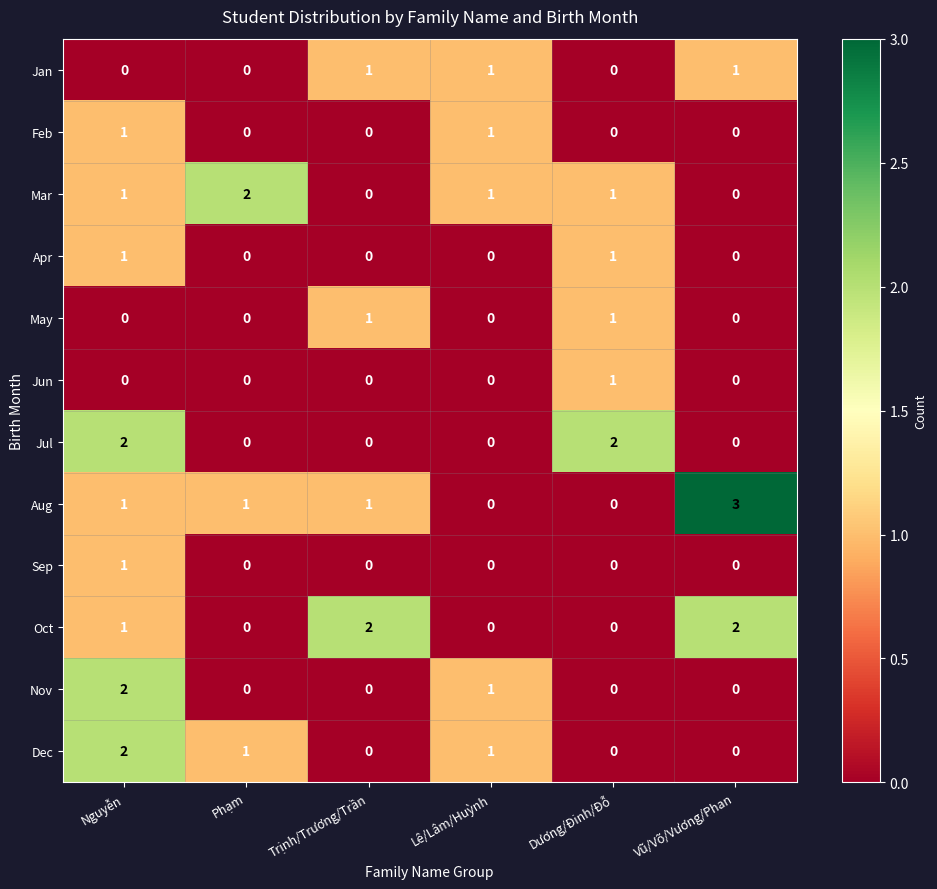

The Feb series shows -1 at Phạm. True or false?

False